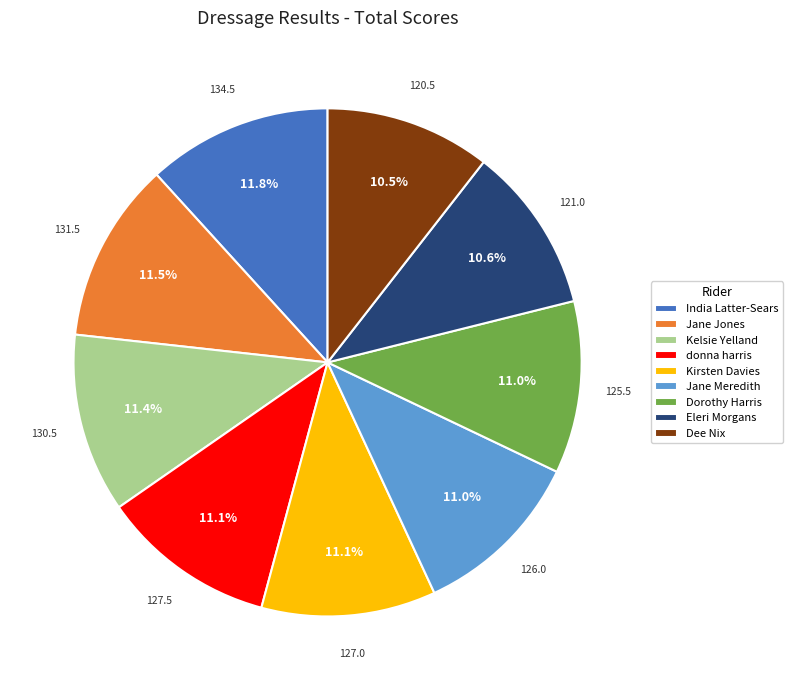

Approximately how many times larger is the value at Jane Meredith compared to Jane Jones?

1.0